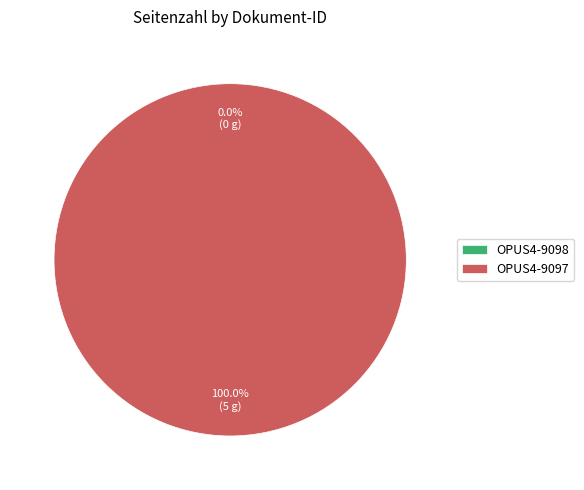

Which category accounts for the majority?

OPUS4-9097